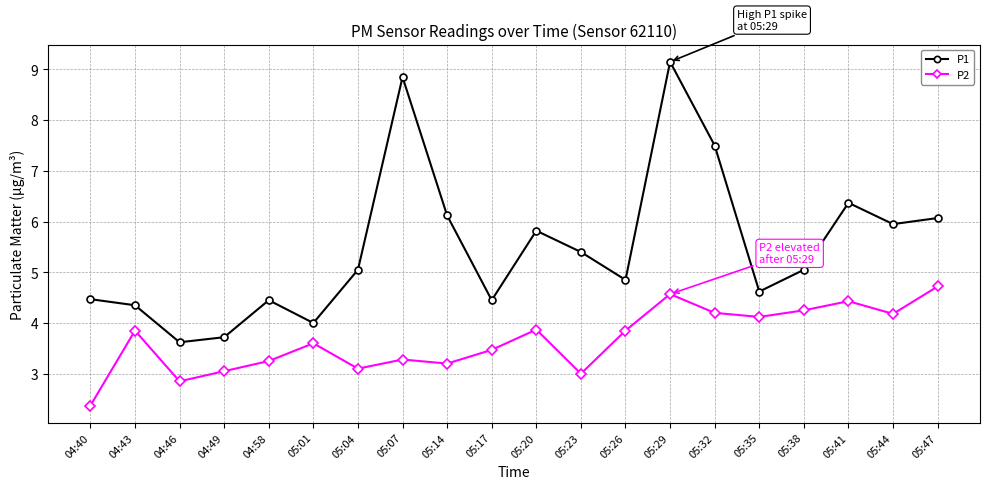

True or false: P1 and P2 cross at least once.

False